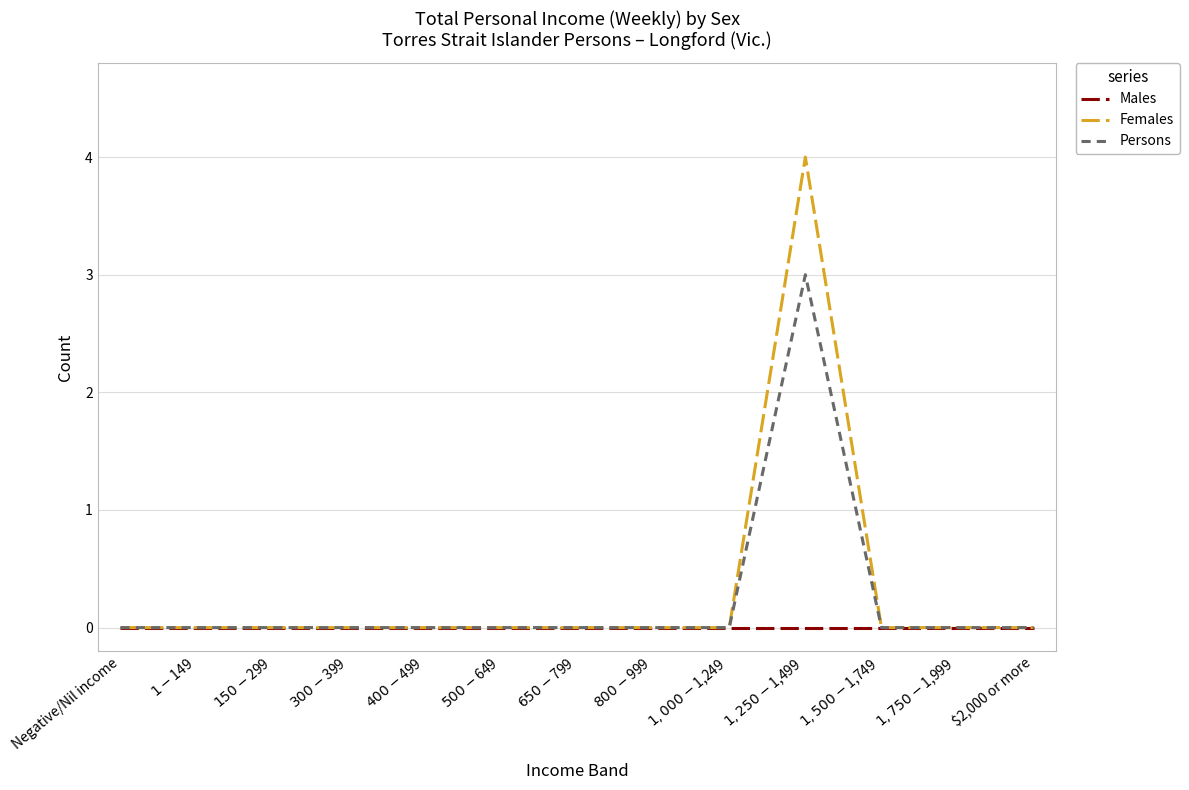

What is the maximum value shown in the chart?

4